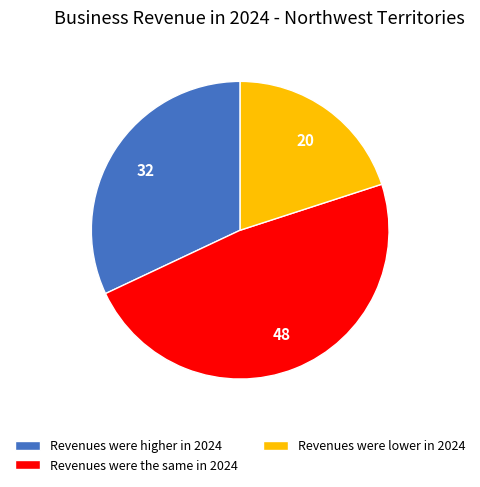

Which slice is the smallest?

Revenues were lower in 2024